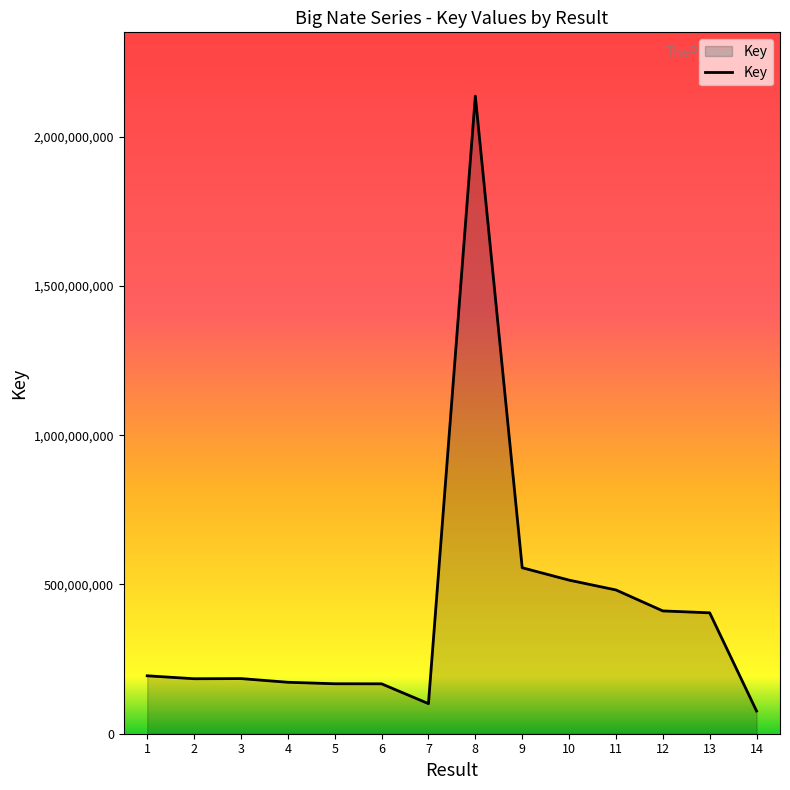

How many categories are shown in the chart?

14